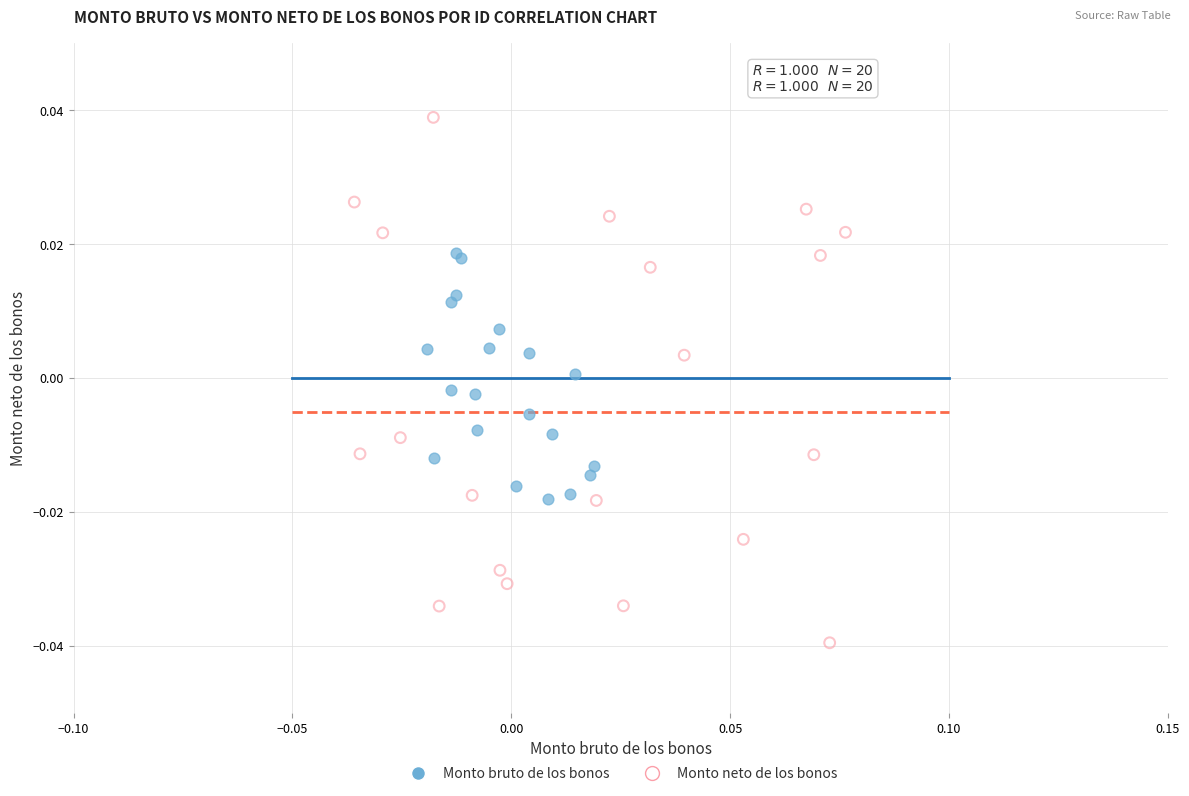

Which series contains the lowest Y value?

Monto neto de los bonos